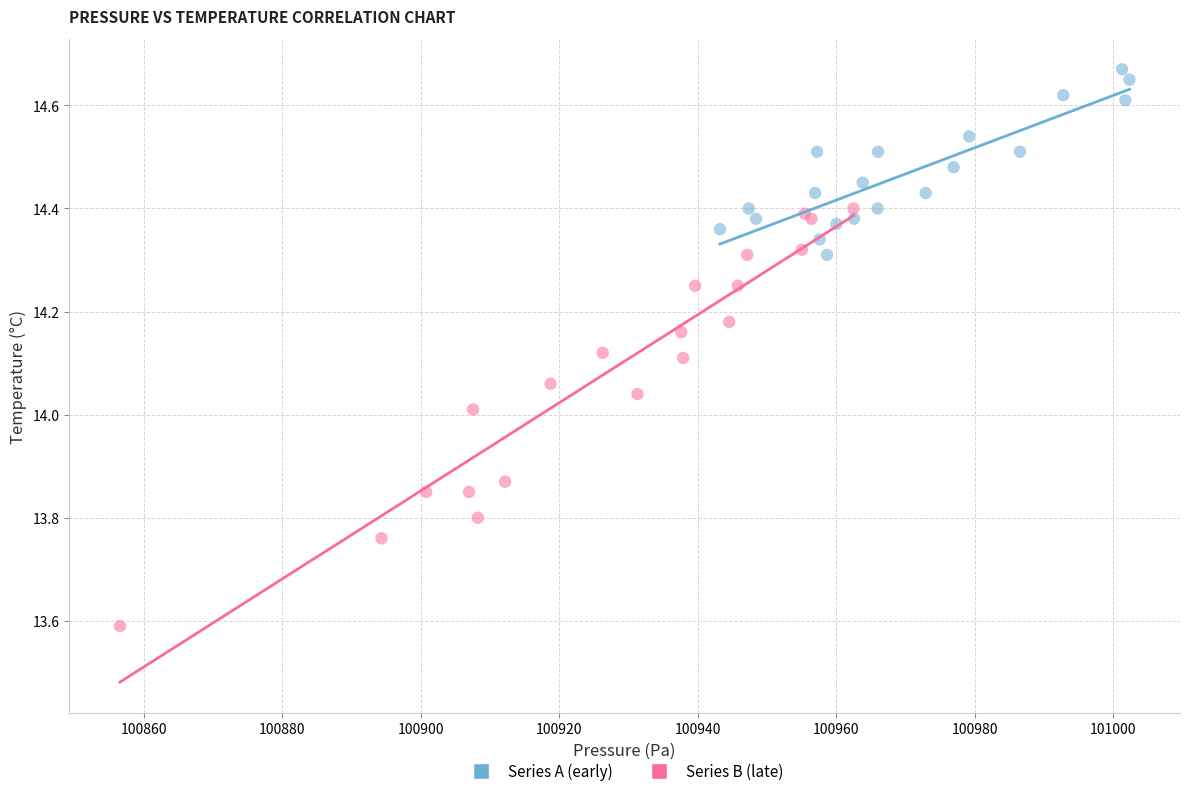

Which series has the widest spread of Y values?

Series B (late)